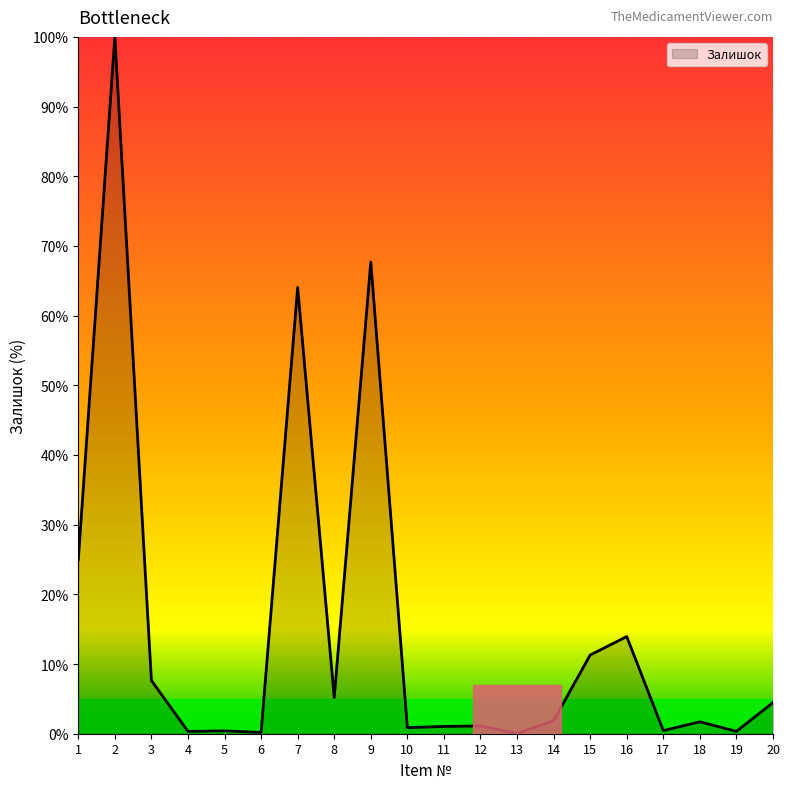

What is the difference between the maximum and second lowest values?

99.8